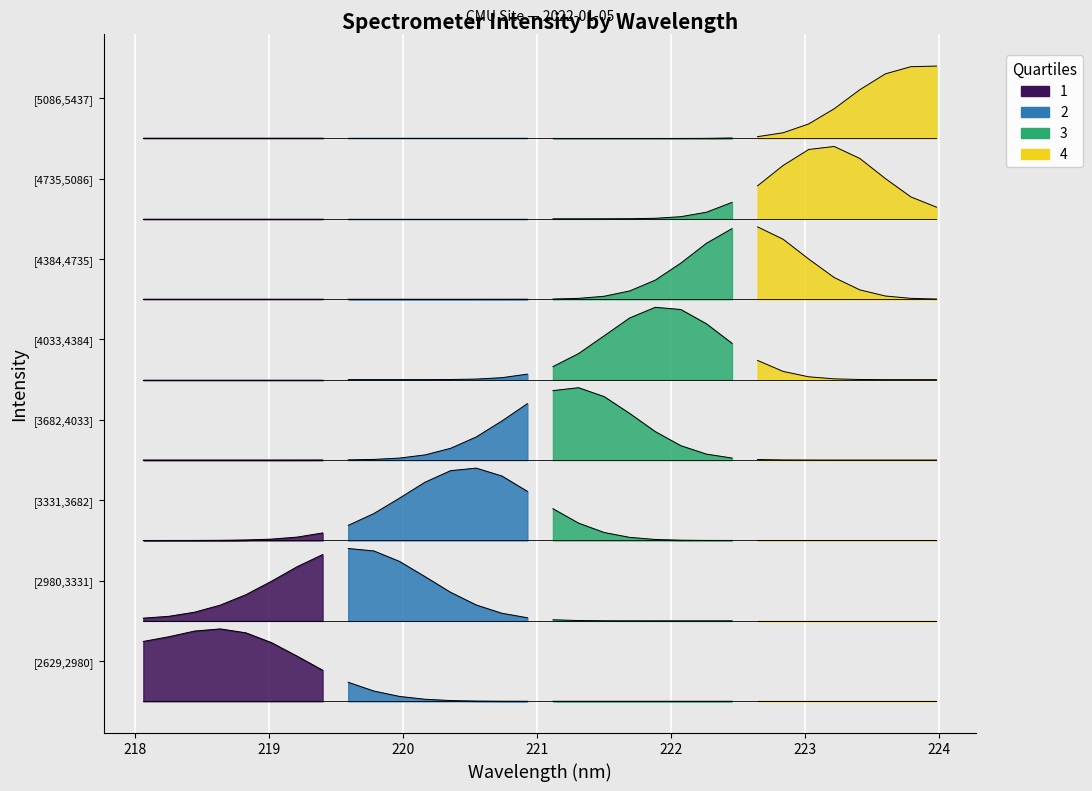

Is it true that the value at 223.2172 is 4941.3?

True